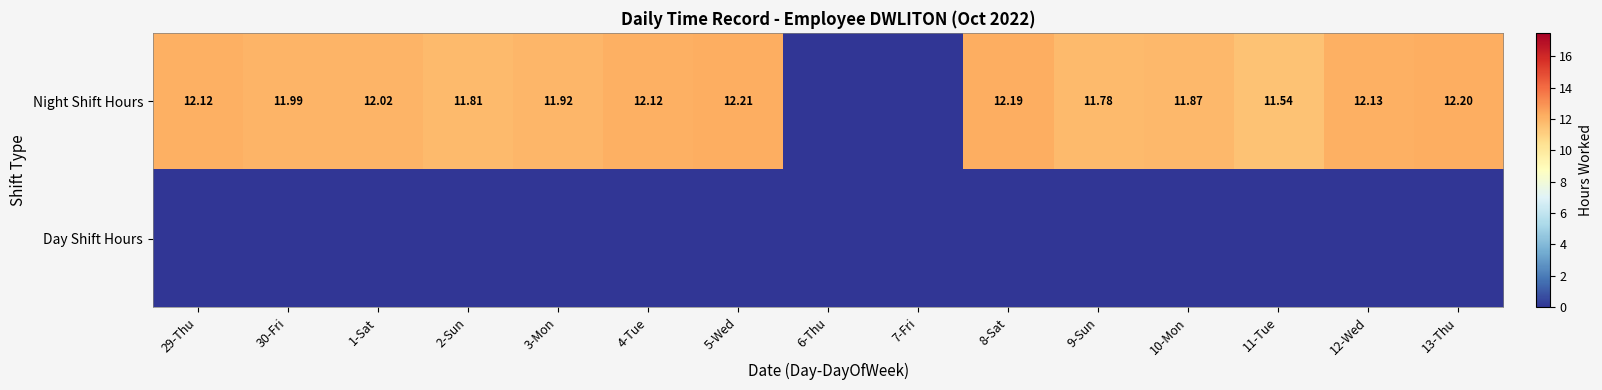

At 29-Thu, list the series in order from smallest to largest.

Day Shift Hours, Night Shift Hours